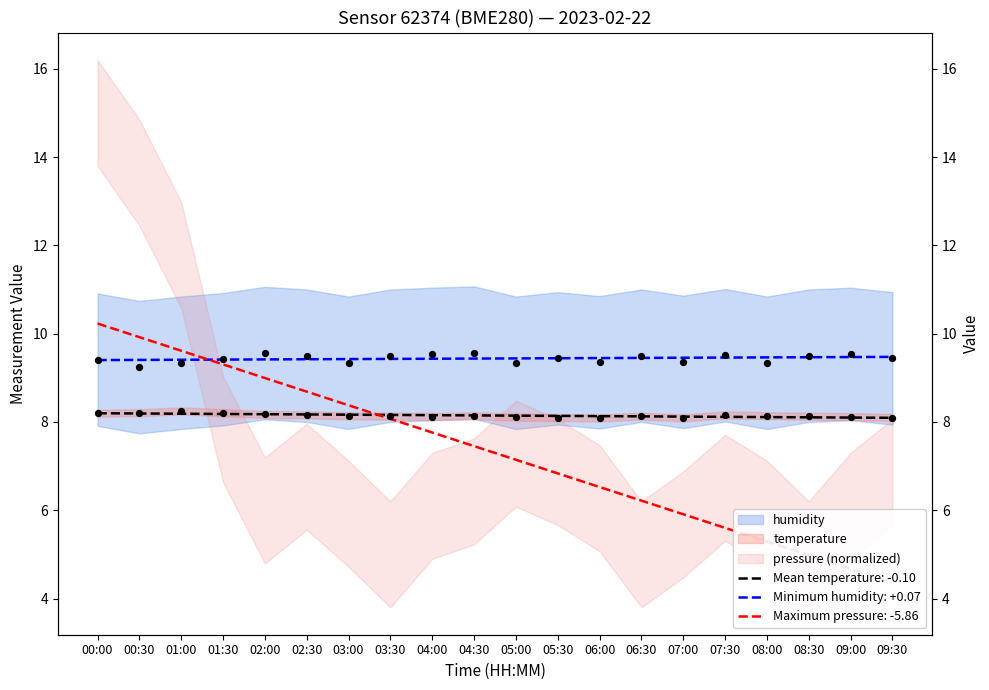

Which series has the largest total across all categories?

humidity